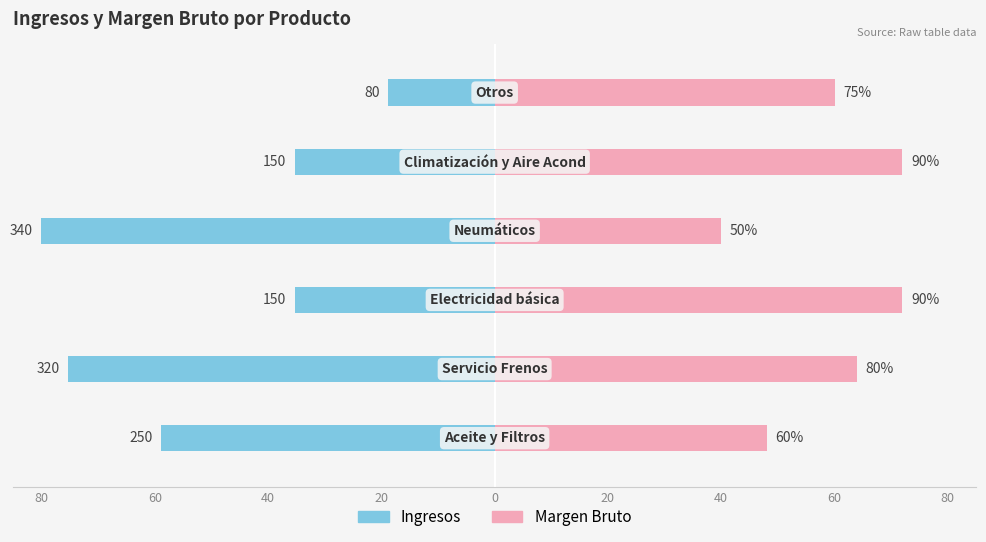

How many values in the Ingresos series exceed -35?

1